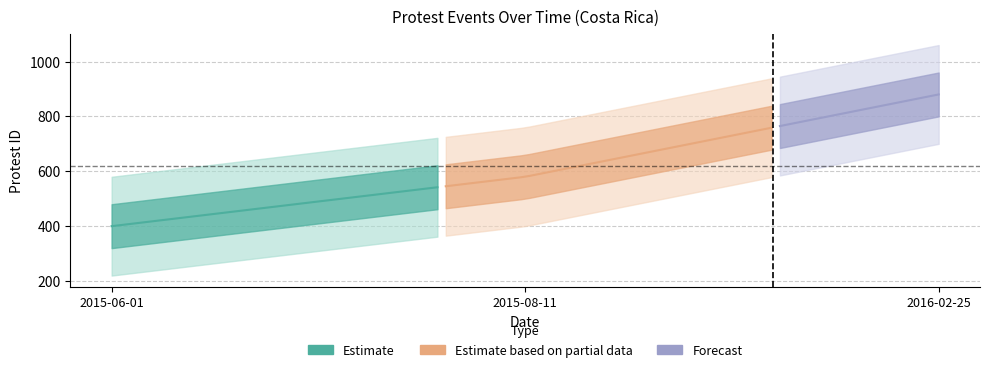

Rank the categories by value from lowest to highest.

2015-06-01, 2015-08-11, 2016-02-25